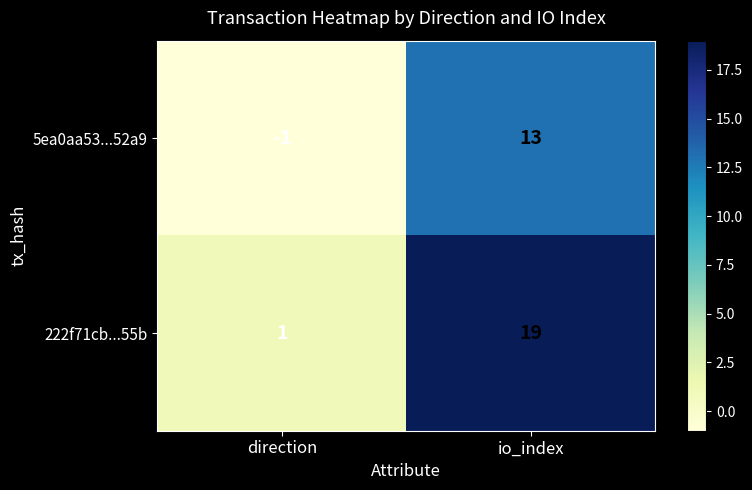

What is the spread (max minus min) of values at io_index?

6